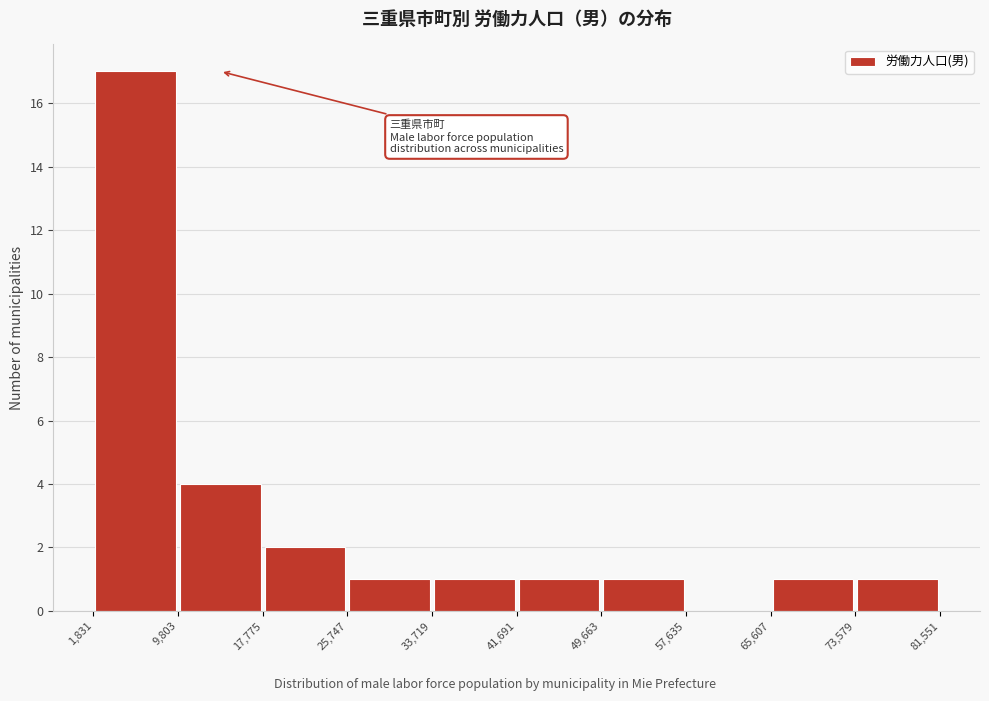

Reading left to right, transcribe this chart: for each bar, give the range it covers on the x-axis and its height. The values are not printed on the chart, so give them approximately, as read against the axis.

1,831 to 9,803: 17
9,803 to 17,775: 4
17,775 to 25,747: 2
25,747 to 33,719: 1
33,719 to 41,691: 1
41,691 to 49,663: 1
49,663 to 57,635: 1
57,635 to 65,607: 0
65,607 to 73,579: 1
73,579 to 81,551: 1